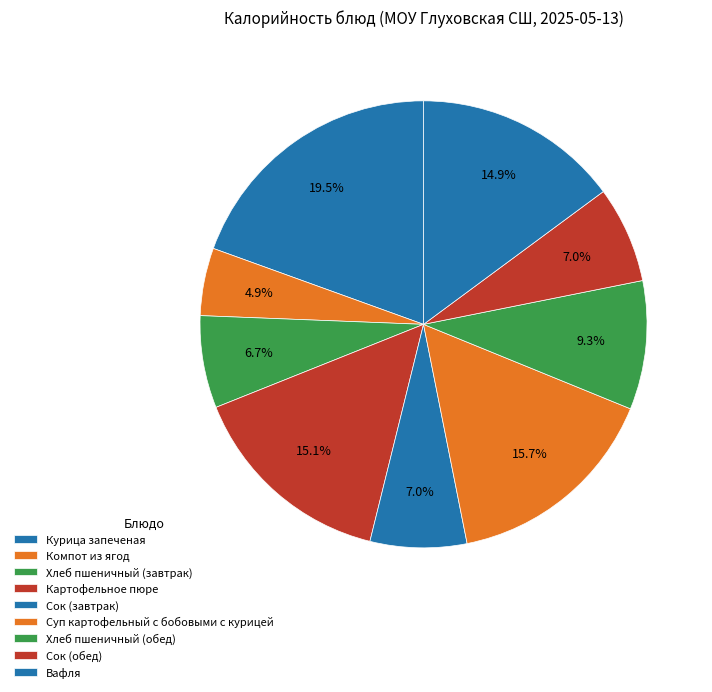

To the nearest percent, what is the difference between the largest and smallest slice percentages?

15%